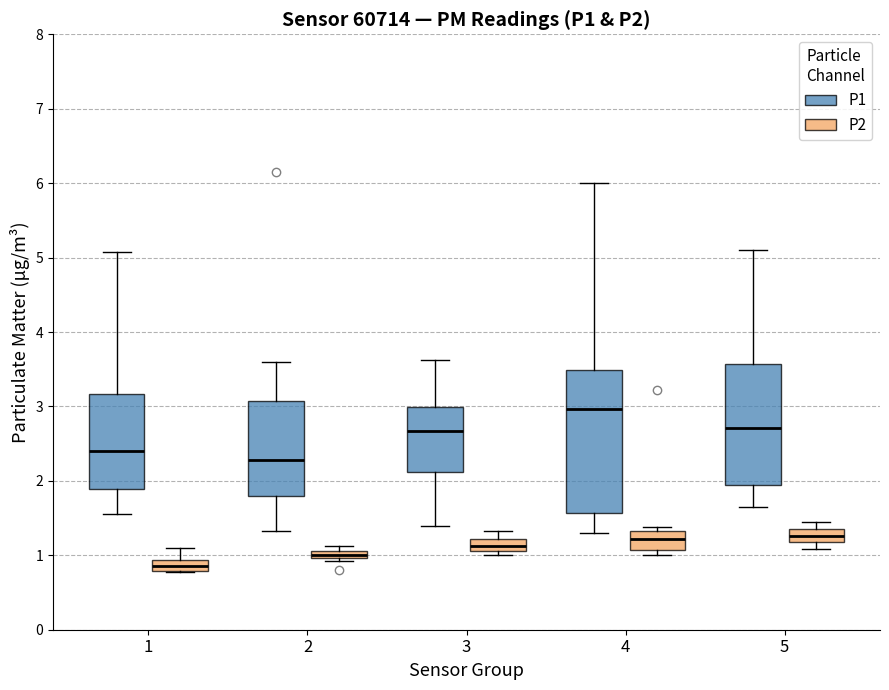

Comparing the boxes themselves (not the whiskers), which one is the tallest?

4 (P1)